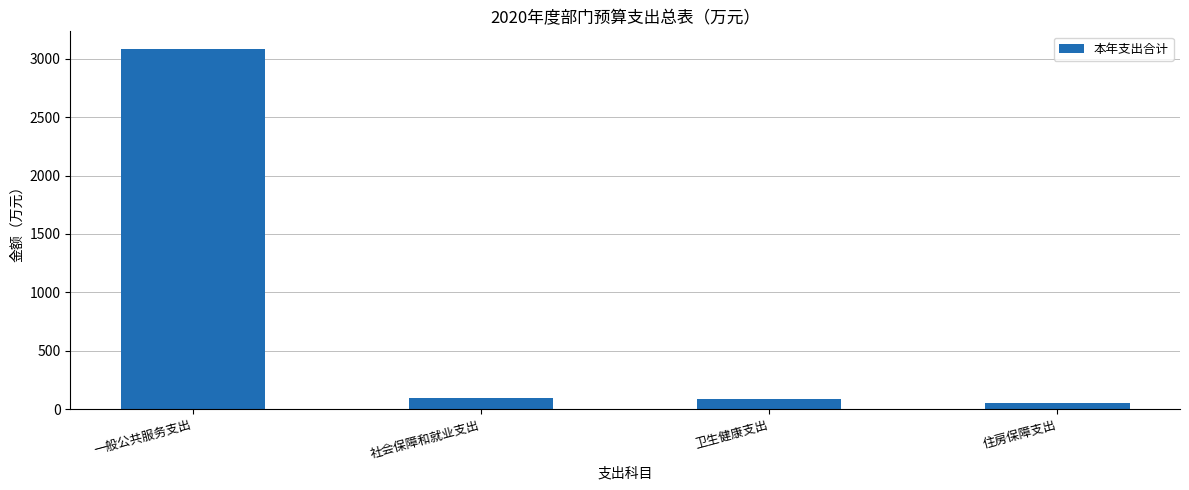

Reading right to left, transcribe all the data shown in this chart.

住房保障支出=49.3	卫生健康支出=82.3	社会保障和就业支出=95.3	一般公共服务支出=3080.8